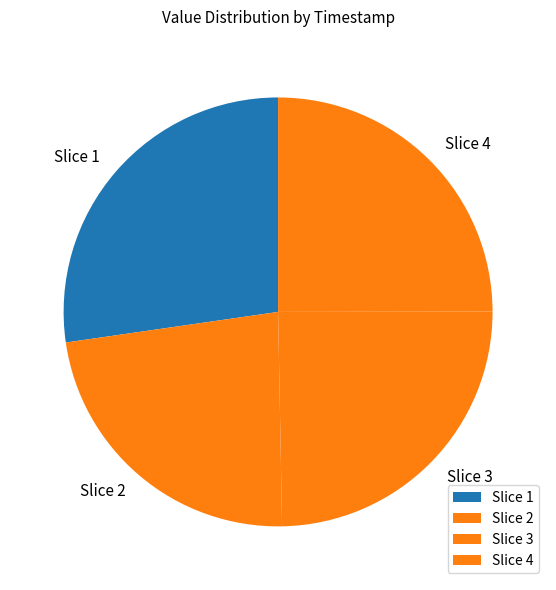

The Slice 2 slice represents 23% of the pie. True or false?

True